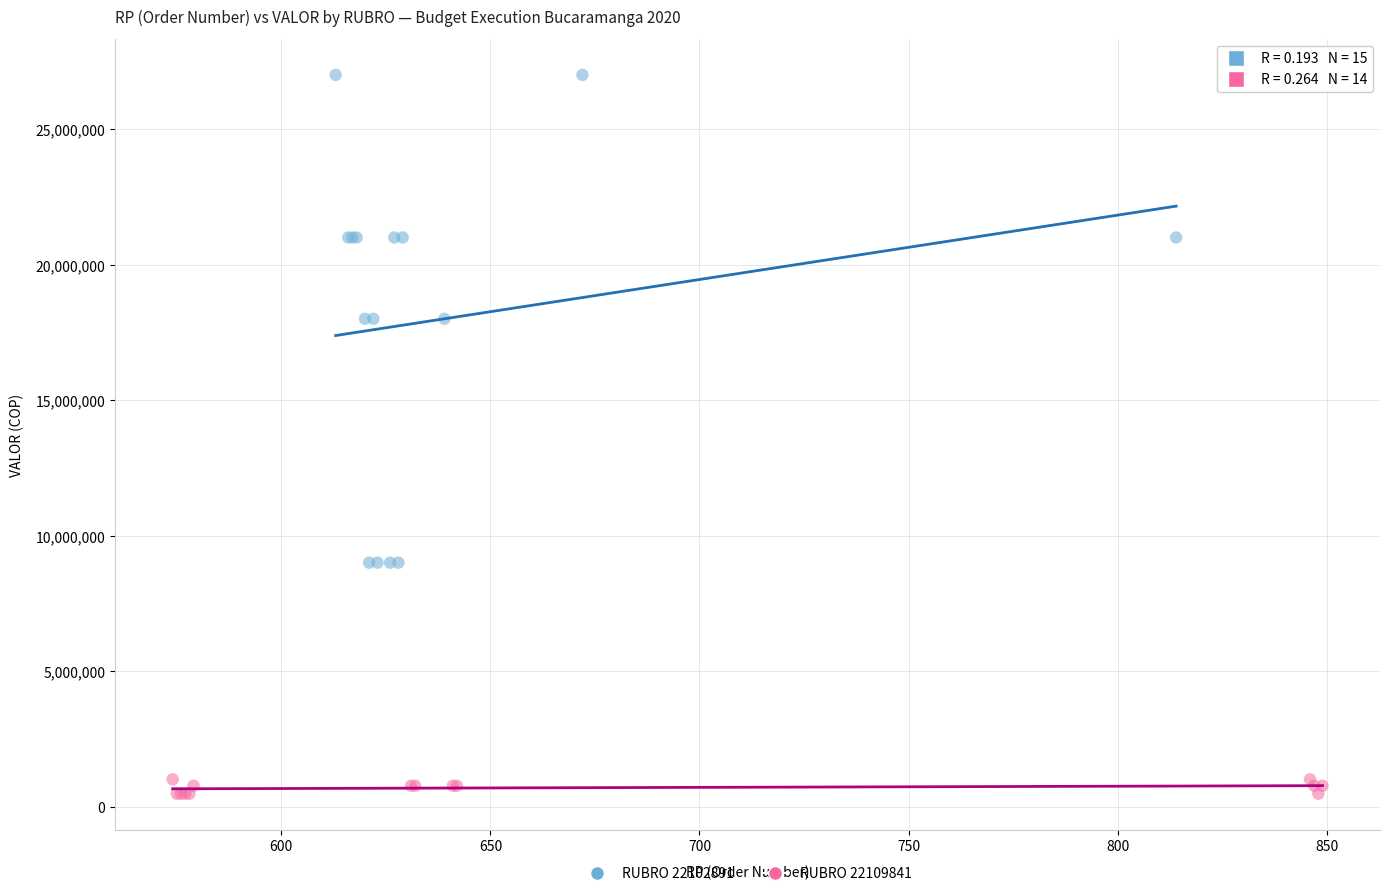

Which series has the largest Y range (max minus min)?

RUBRO 22102891